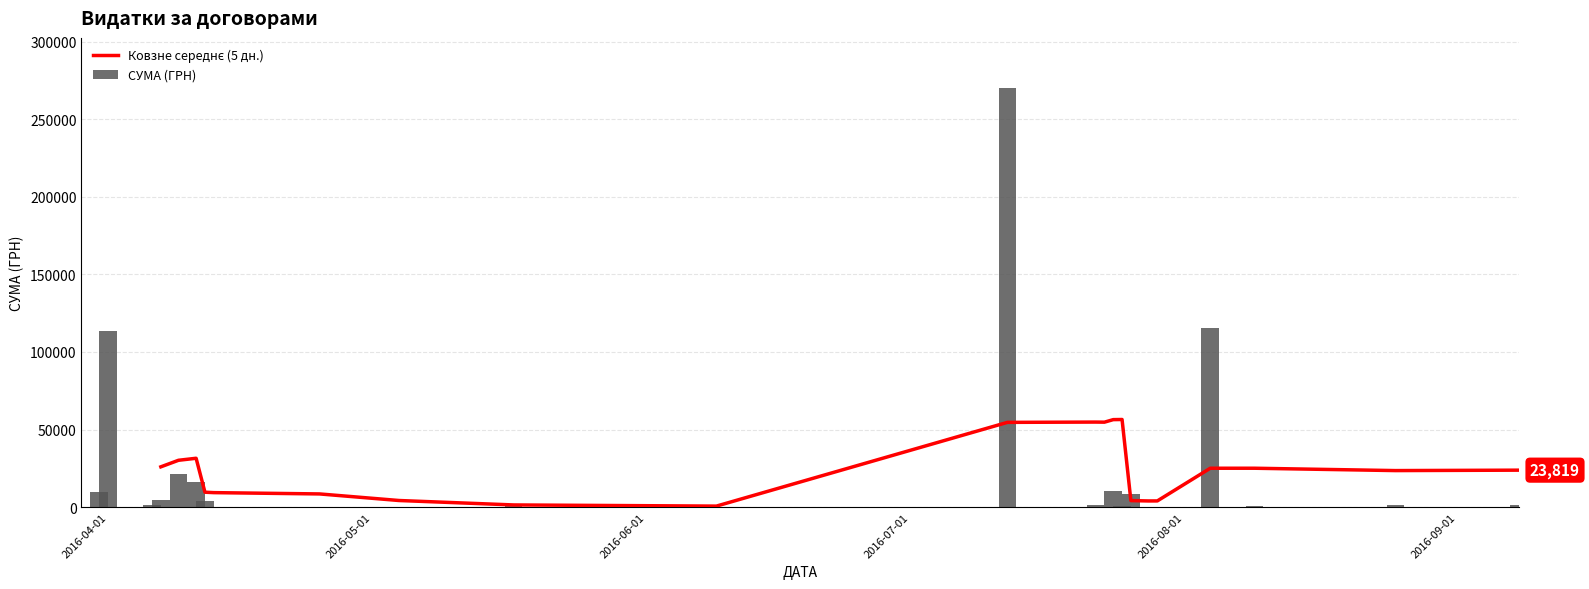

What is the average value?

14632.3